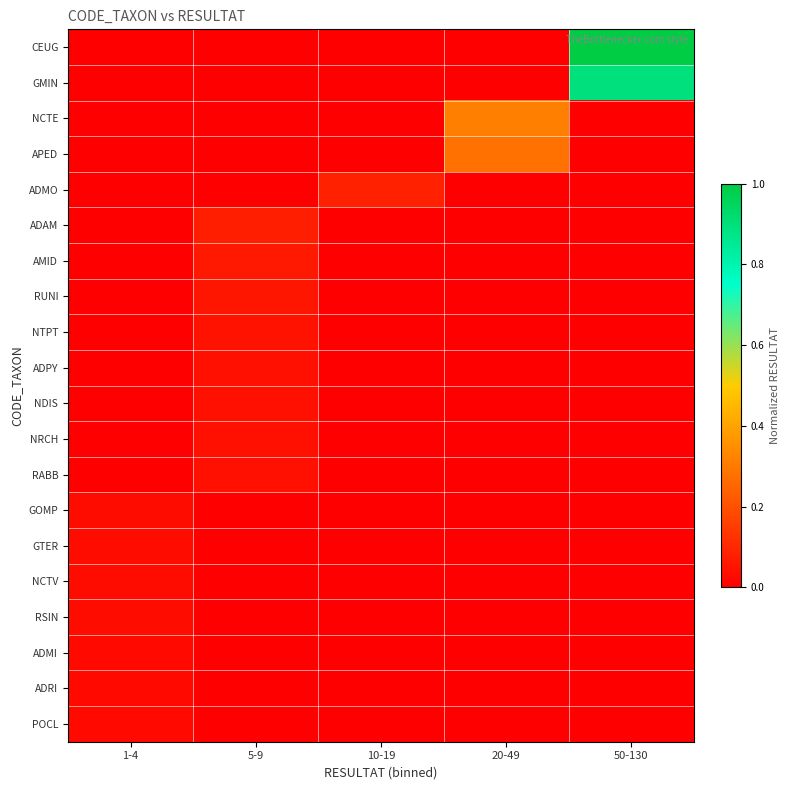

Reading left to right, what are all the values shown in this chart?

CEUG: 1-4=0.0	5-9=0.0	10-19=0.0	20-49=0.0	50-130=1.0
GMIN: 1-4=0.0	5-9=0.0	10-19=0.0	20-49=0.0	50-130=0.9
NCTE: 1-4=0.0	5-9=0.0	10-19=0.0	20-49=0.3	50-130=0.0
APED: 1-4=0.0	5-9=0.0	10-19=0.0	20-49=0.3	50-130=0.0
ADMO: 1-4=0.0	5-9=0.0	10-19=0.1	20-49=0.0	50-130=0.0
ADAM: 1-4=0.0	5-9=0.1	10-19=0.0	20-49=0.0	50-130=0.0
AMID: 1-4=0.0	5-9=0.1	10-19=0.0	20-49=0.0	50-130=0.0
RUNI: 1-4=0.0	5-9=0.1	10-19=0.0	20-49=0.0	50-130=0.0
NTPT: 1-4=0.0	5-9=0.0	10-19=0.0	20-49=0.0	50-130=0.0
ADPY: 1-4=0.0	5-9=0.0	10-19=0.0	20-49=0.0	50-130=0.0
NDIS: 1-4=0.0	5-9=0.0	10-19=0.0	20-49=0.0	50-130=0.0
NRCH: 1-4=0.0	5-9=0.0	10-19=0.0	20-49=0.0	50-130=0.0
RABB: 1-4=0.0	5-9=0.0	10-19=0.0	20-49=0.0	50-130=0.0
GOMP: 1-4=0.0	5-9=0.0	10-19=0.0	20-49=0.0	50-130=0.0
GTER: 1-4=0.0	5-9=0.0	10-19=0.0	20-49=0.0	50-130=0.0
NCTV: 1-4=0.0	5-9=0.0	10-19=0.0	20-49=0.0	50-130=0.0
RSIN: 1-4=0.0	5-9=0.0	10-19=0.0	20-49=0.0	50-130=0.0
ADMI: 1-4=0.0	5-9=0.0	10-19=0.0	20-49=0.0	50-130=0.0
ADRI: 1-4=0.0	5-9=0.0	10-19=0.0	20-49=0.0	50-130=0.0
POCL: 1-4=0.0	5-9=0.0	10-19=0.0	20-49=0.0	50-130=0.0